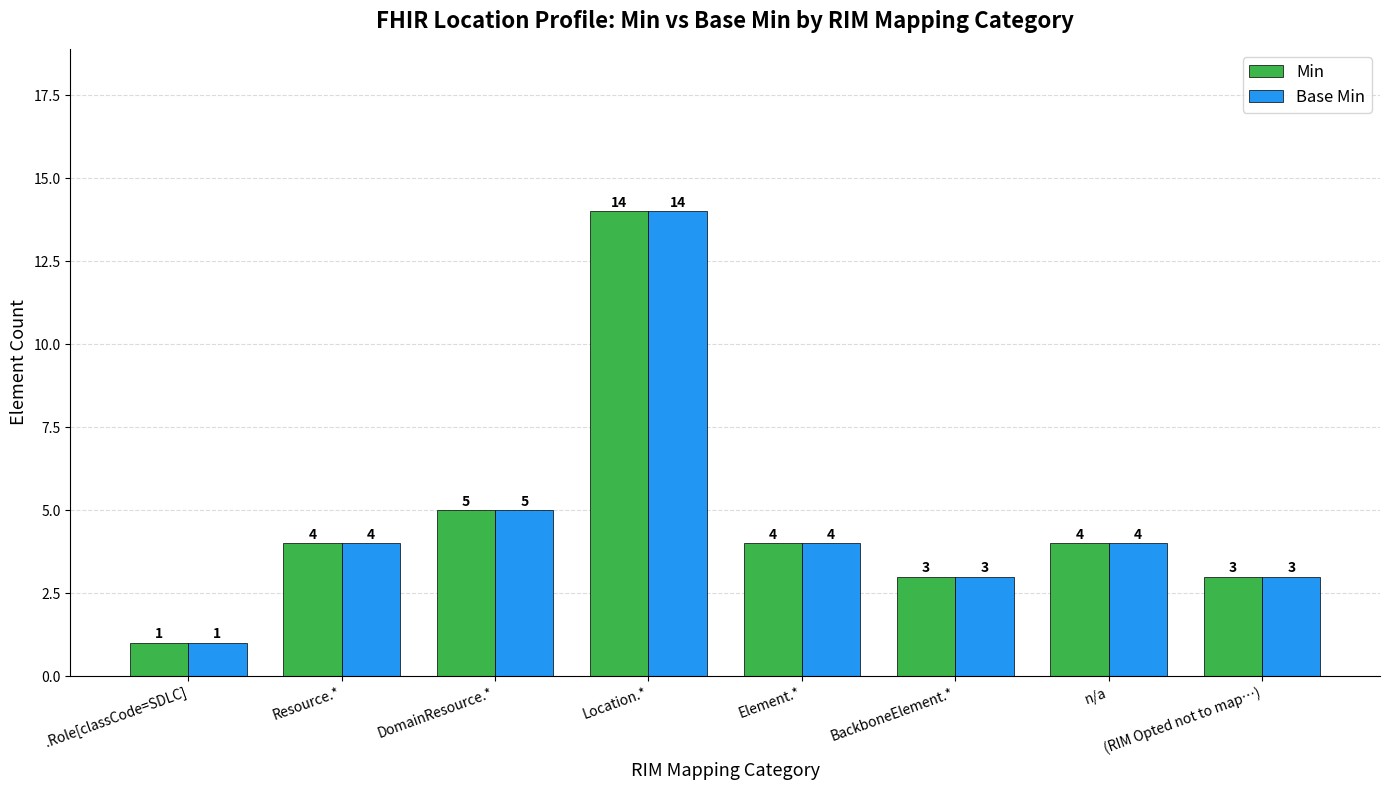

Which category has the highest value in the Base Min series?

Location.*